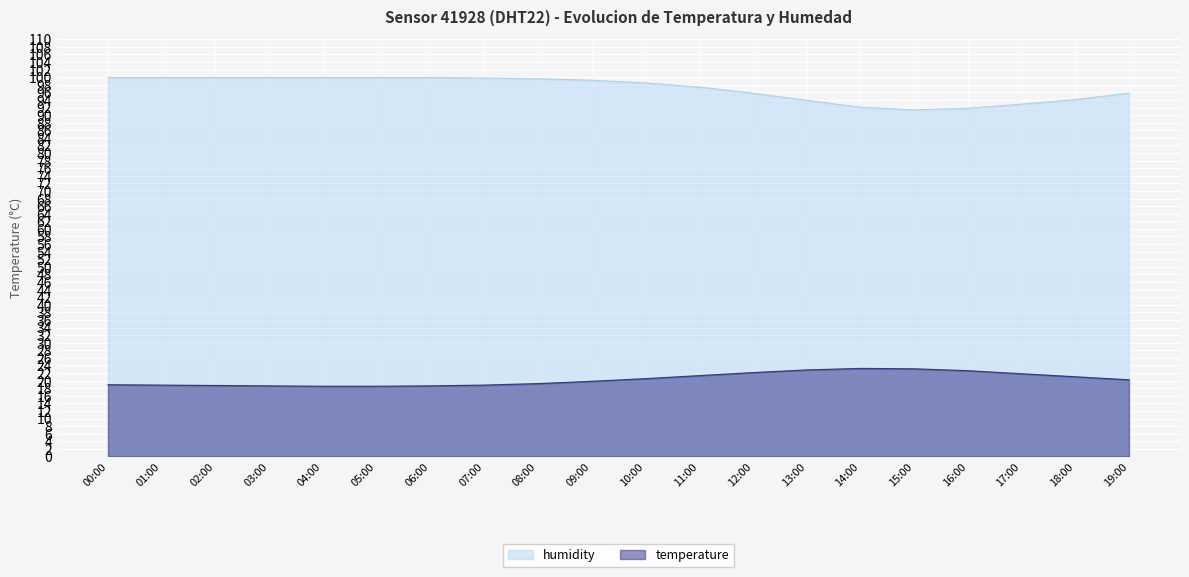

What is the sum of all temperature values?

407.0